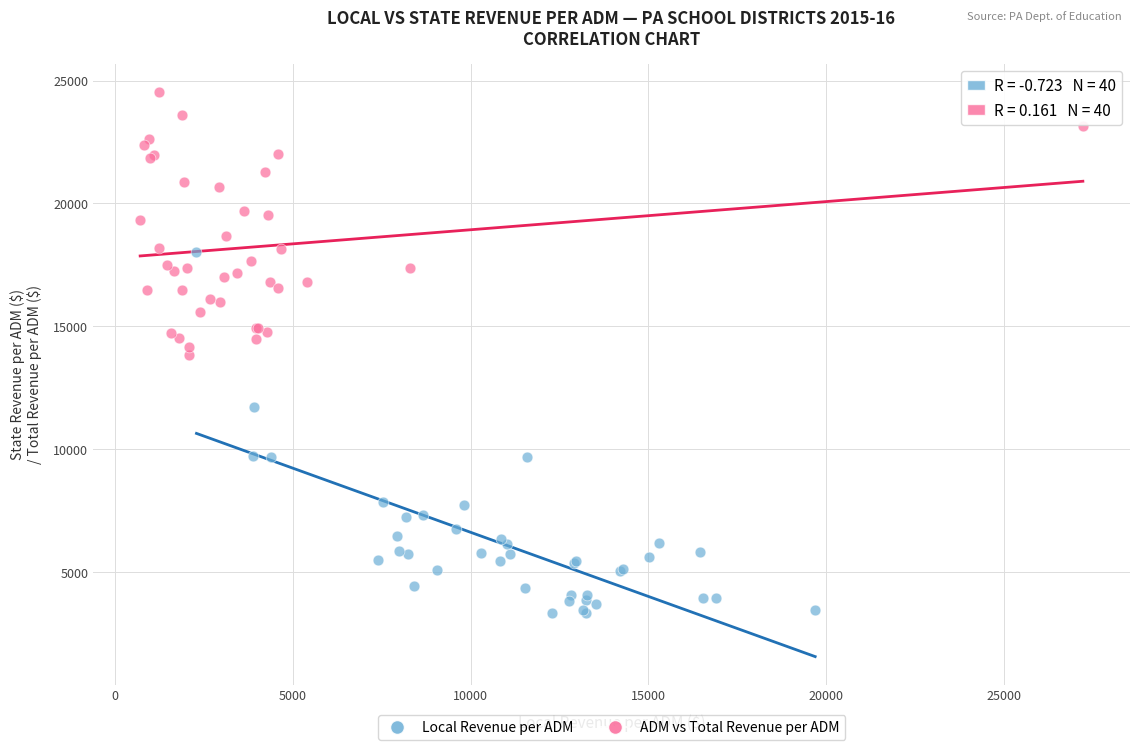

Which series reaches the maximum Y coordinate?

ADM vs Total Revenue per ADM